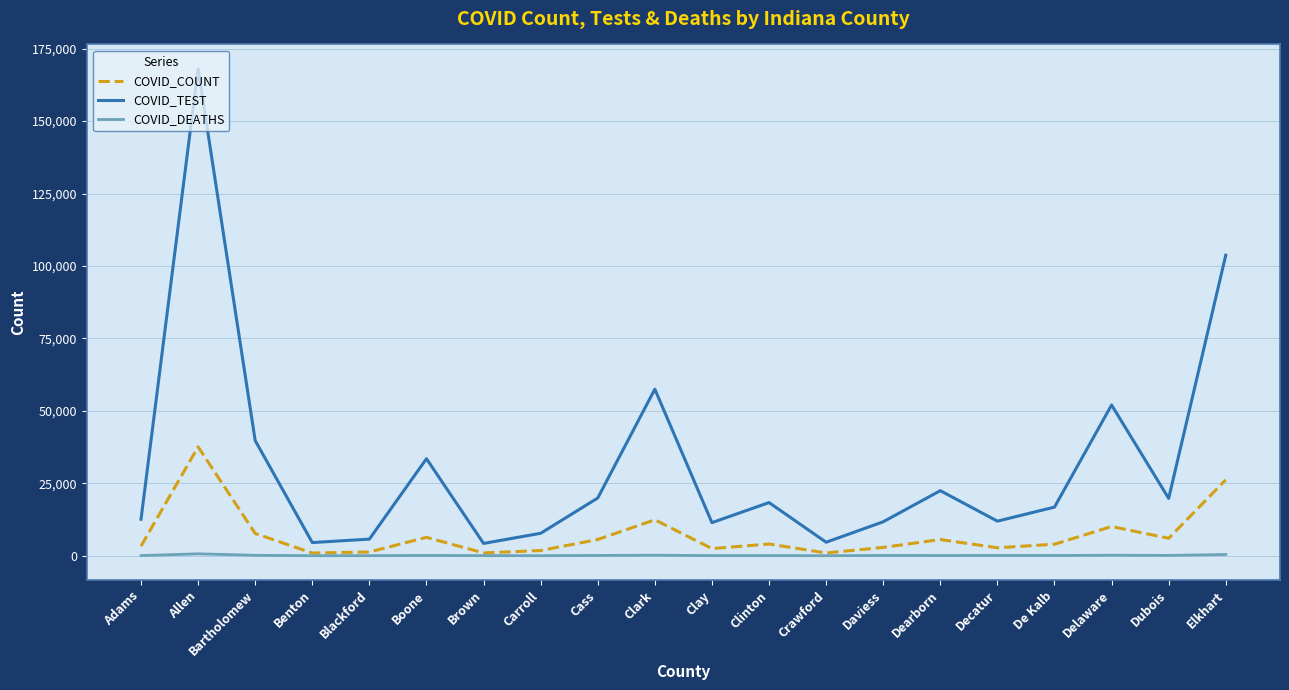

Is the value of COVID_TEST at Clay greater than the value of COVID_COUNT at Clinton?

Yes